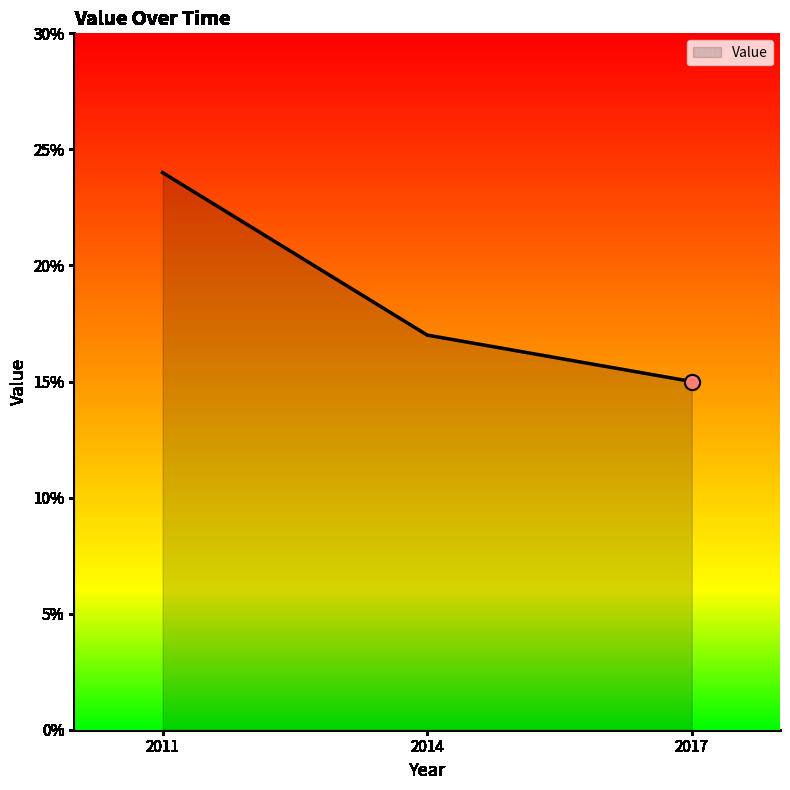

Which has a higher value, 2017 or 2011?

2011